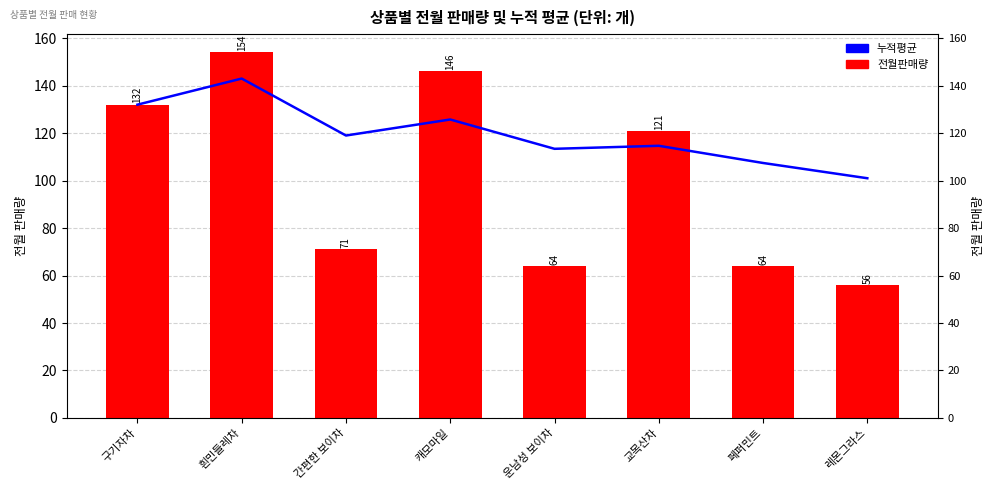

What is the difference between the maximum and second lowest values in the 누적평균 series?

35.6